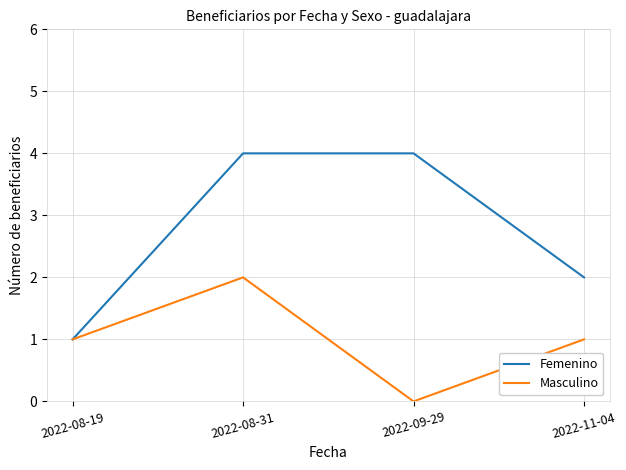

Is this an area chart (filled region under the line)?

No